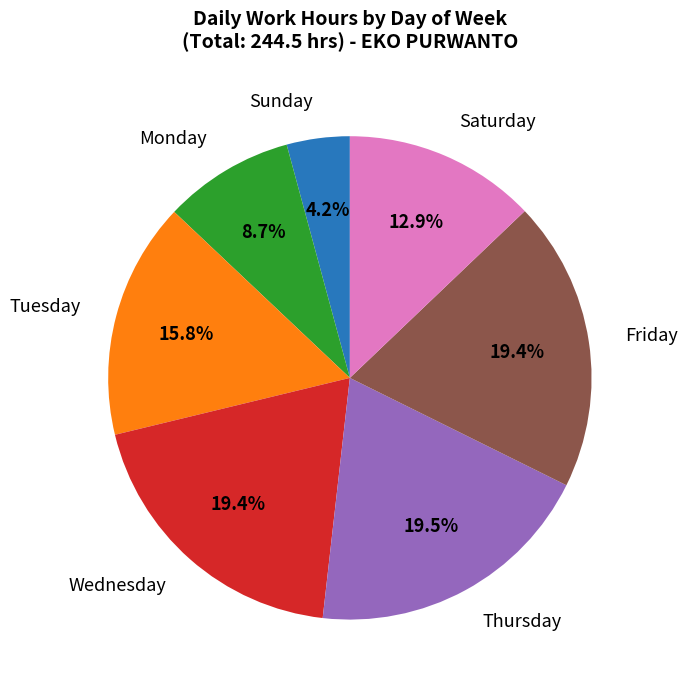

Which category has the smallest portion of the pie?

Sunday